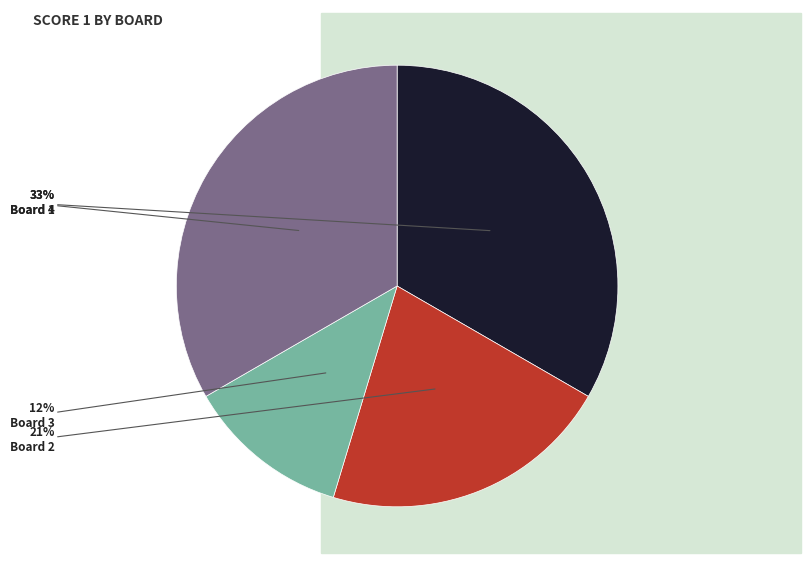

Is there a majority slice in this chart?

No